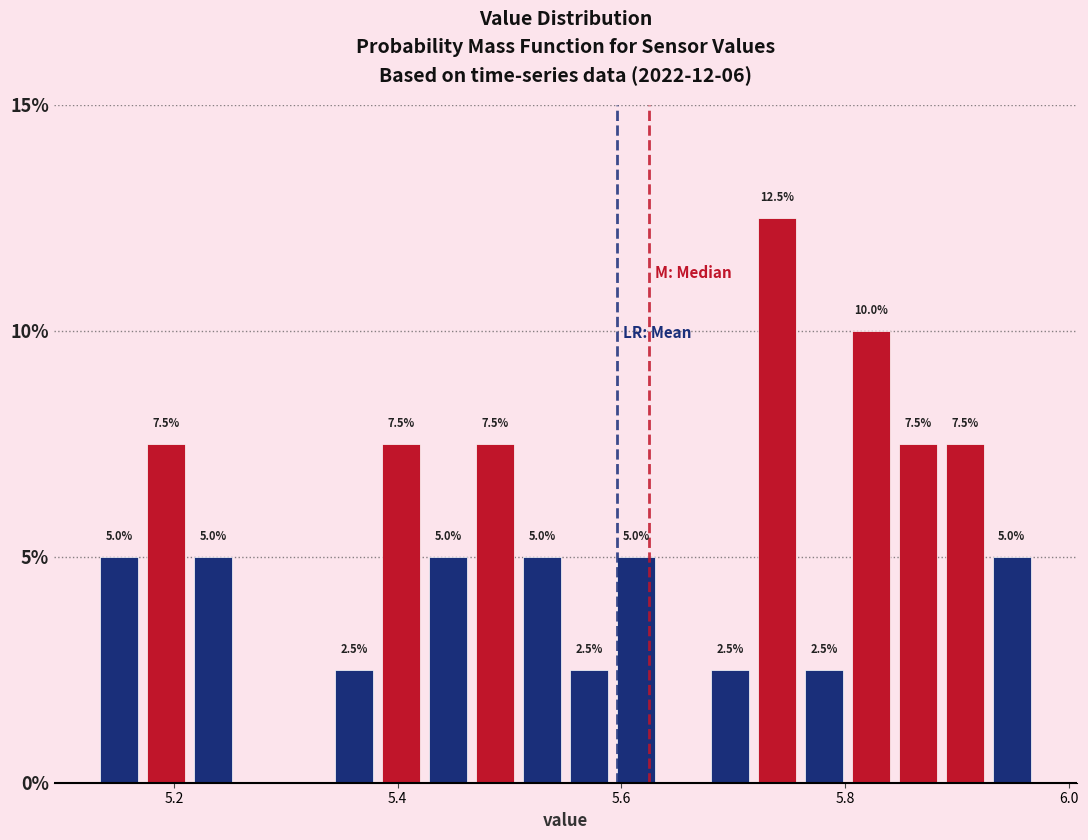

Around what value on the x-axis is the tallest bar? Give the approximate position of its centre, as read against the axis.

5.74